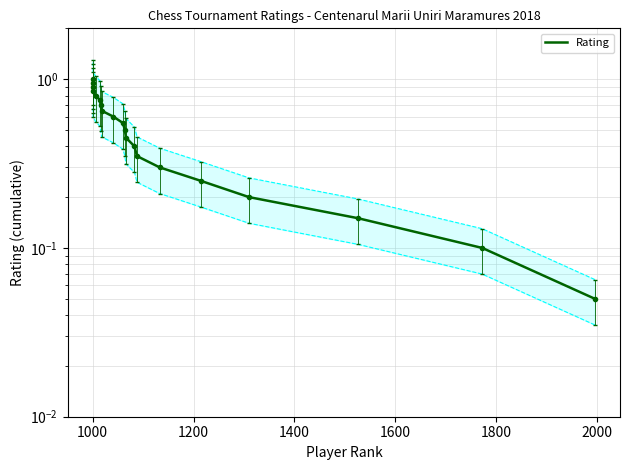

How many lines are shown in the chart?

1